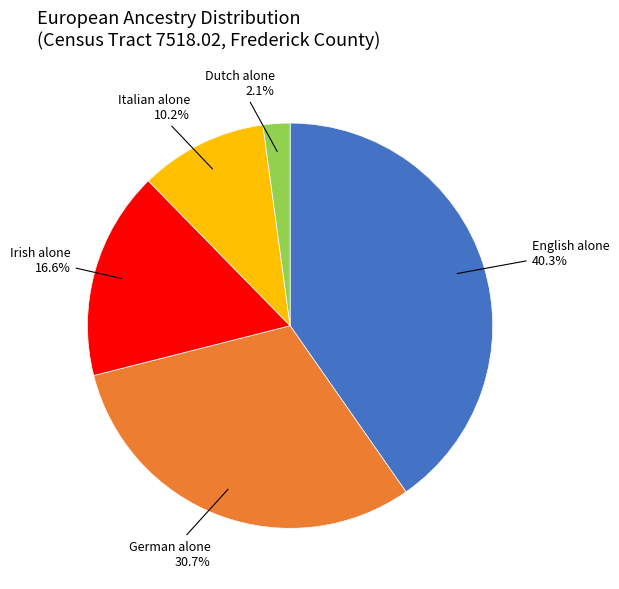

Is there any slice that represents more than half of the pie?

No